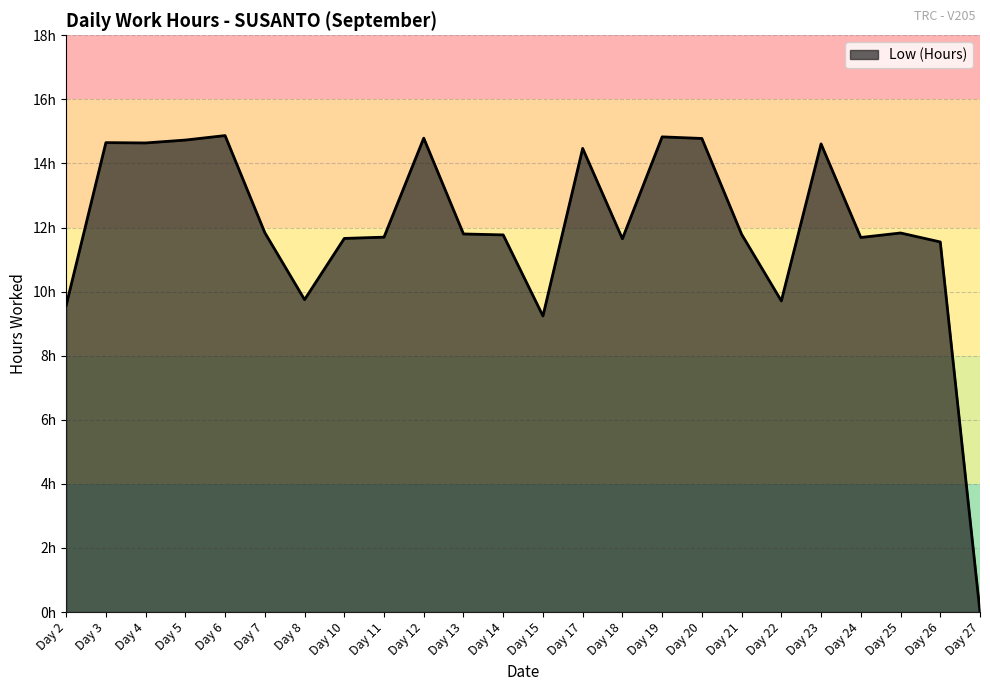

Is this an area chart (filled region under the line)?

Yes